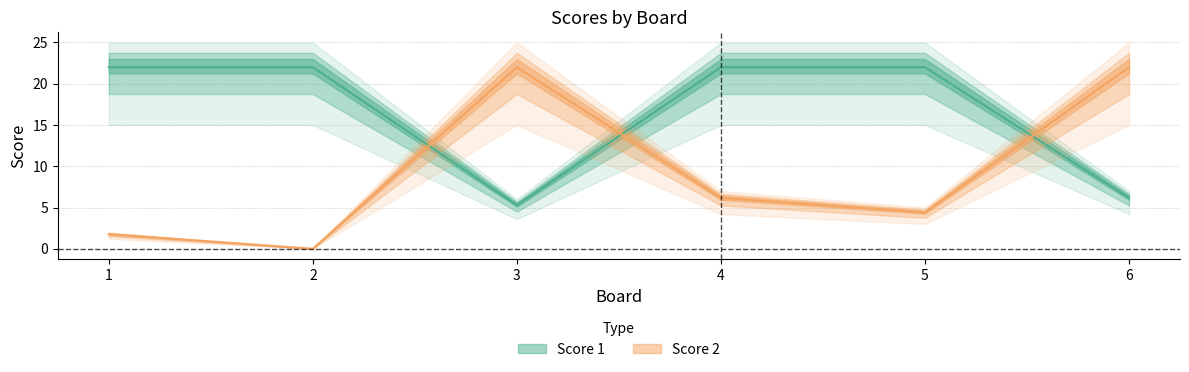

Read the Score 1 value at 1.

22.0